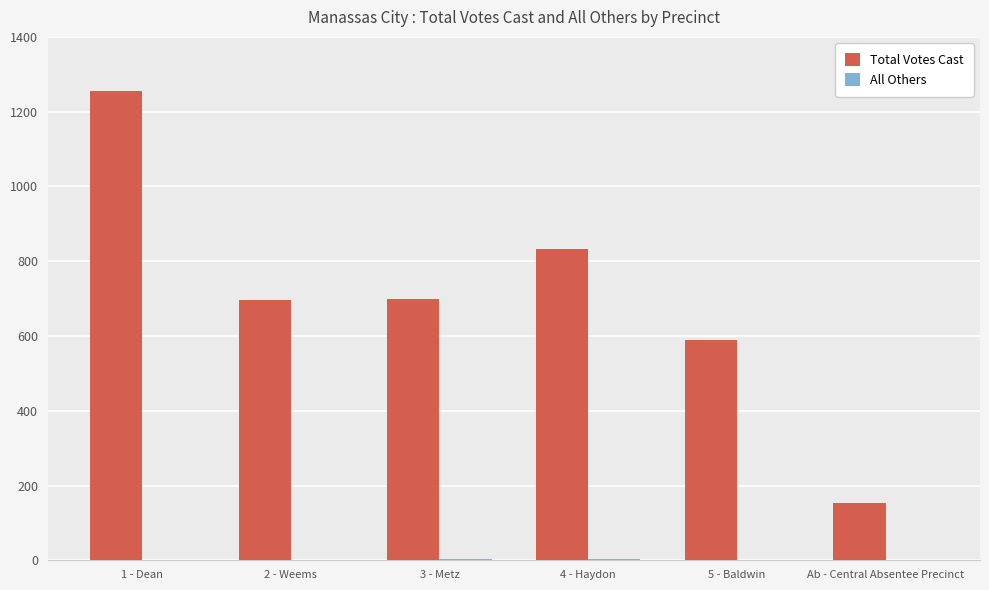

What is the total value across all series at Ab - Central Absentee Precinct?

154